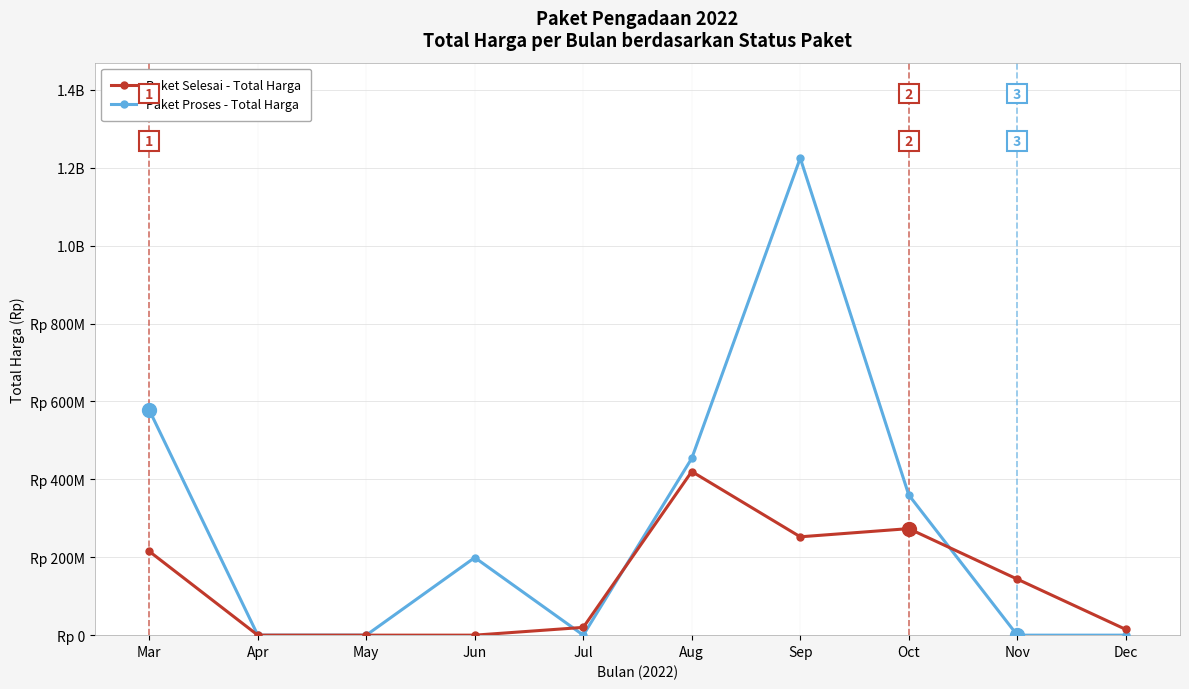

At which category does Paket Proses - Total Harga reach its first local peak?

Jun